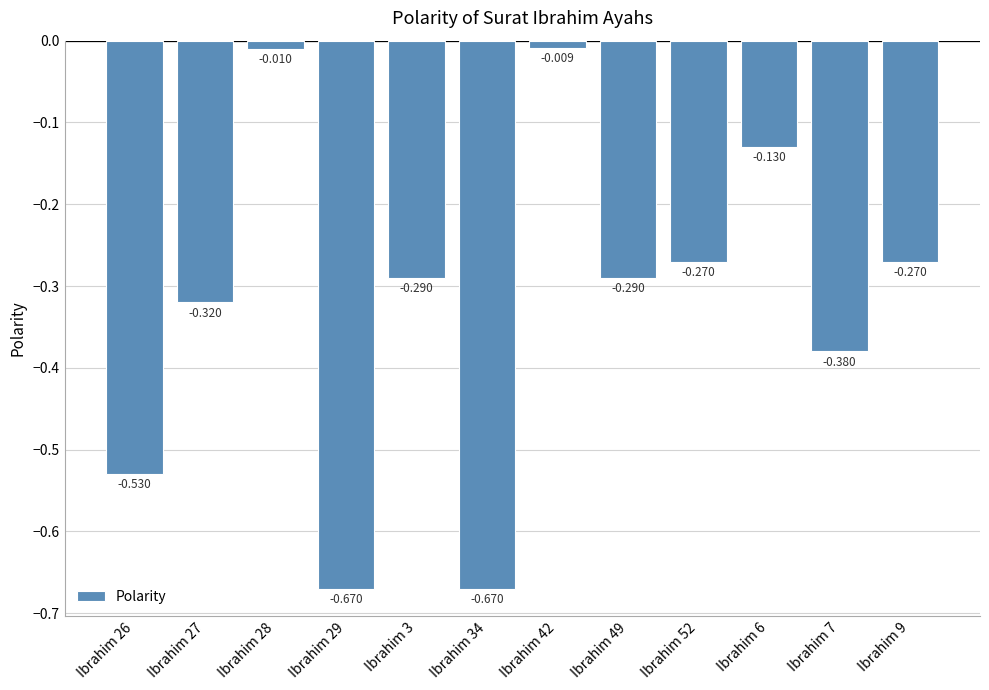

Rank the categories by value from highest to lowest.

Ibrahim 42, Ibrahim 28, Ibrahim 6, Ibrahim 52, Ibrahim 9, Ibrahim 3, Ibrahim 49, Ibrahim 27, Ibrahim 7, Ibrahim 26, Ibrahim 29, Ibrahim 34